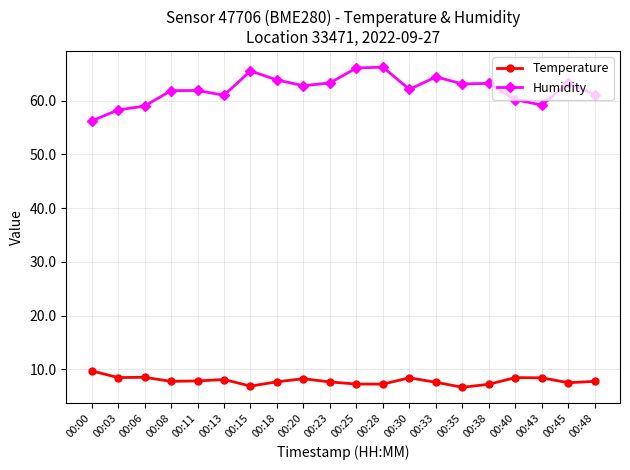

The value of Temperature at 00:40 is 13.6. True or false?

False